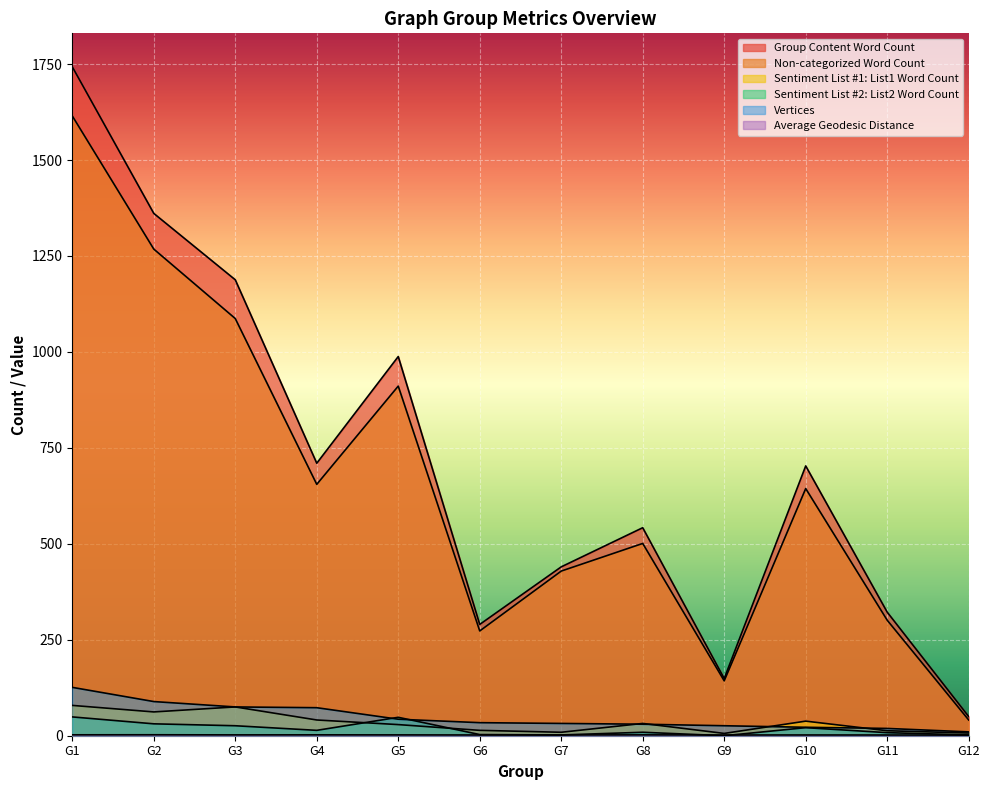

At which category is the sum across all series the highest?

G1